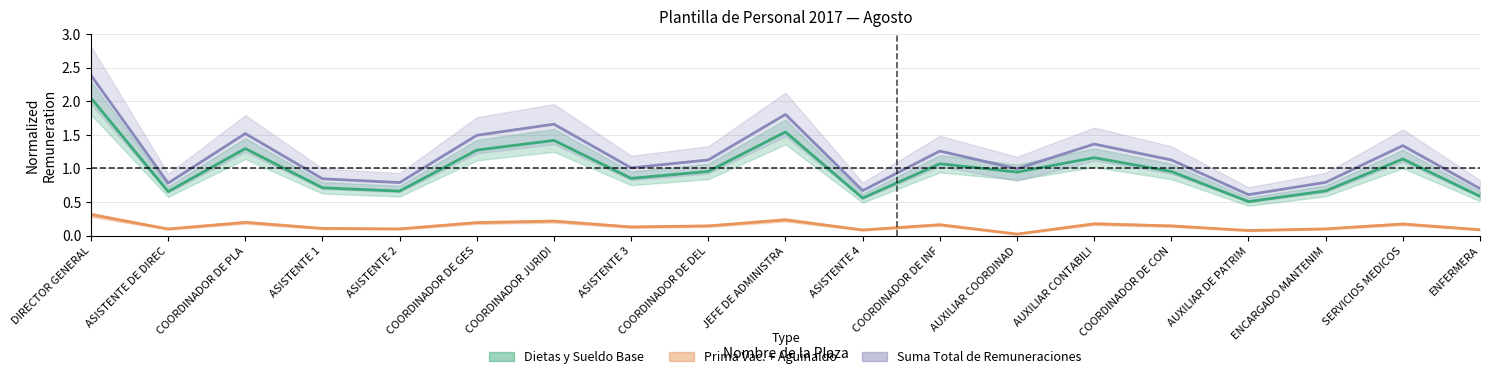

How many distinct data groups are displayed?

3